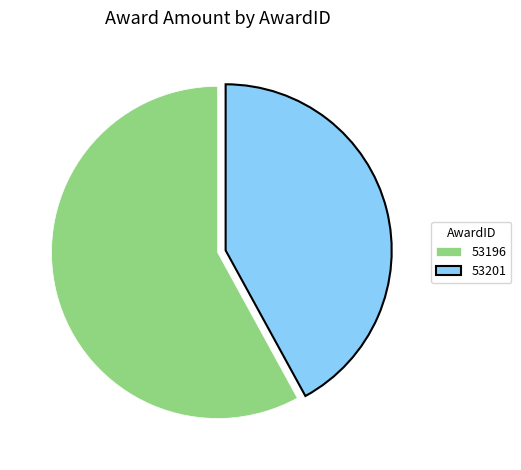

Is 53196 the majority of the pie?

Yes